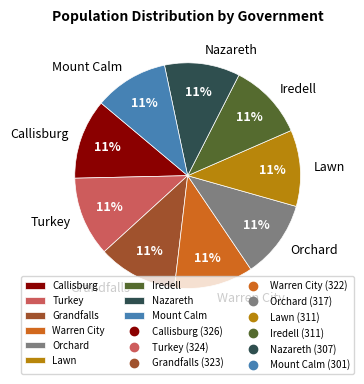

To the nearest percent, what percentage of the pie is Iredell?

11%